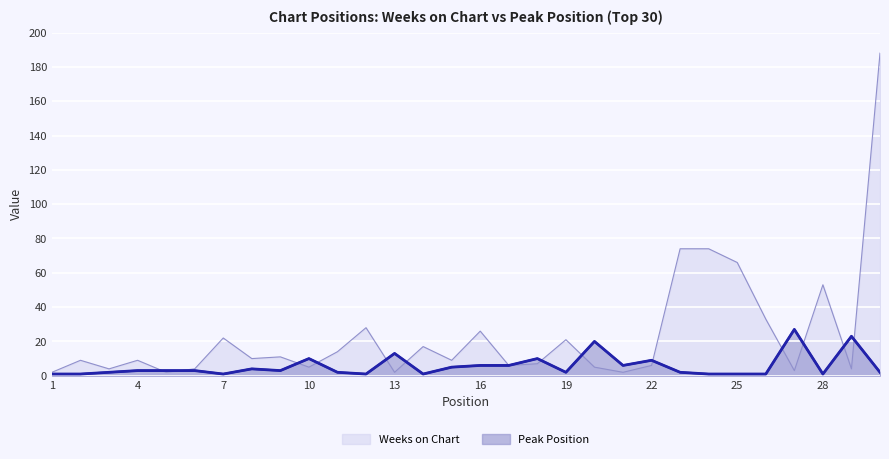

Reading left to right, extract all data points from this chart.

Weeks on Chart: 1=2	2=9	3=4	4=9	5=2	6=4	7=22	8=10	9=11	10=5	11=14	12=28	13=2	14=17	15=9	16=26	17=6	18=7	19=21	20=5	21=2	22=6	23=74	24=74	25=66	26=33	27=3	28=53	29=4	30=188
Peak Position: 1=1	2=1	3=2	4=3	5=3	6=3	7=1	8=4	9=3	10=10	11=2	12=1	13=13	14=1	15=5	16=6	17=6	18=10	19=2	20=20	21=6	22=9	23=2	24=1	25=1	26=1	27=27	28=1	29=23	30=2